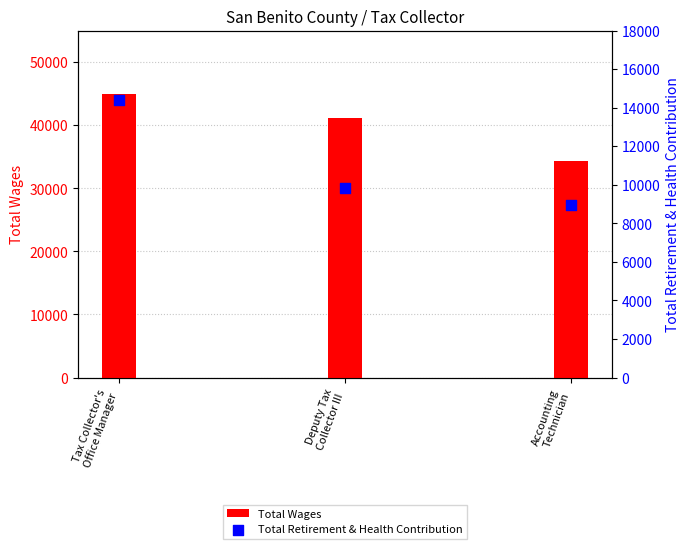

Which series has the largest total across all categories?

Total Wages